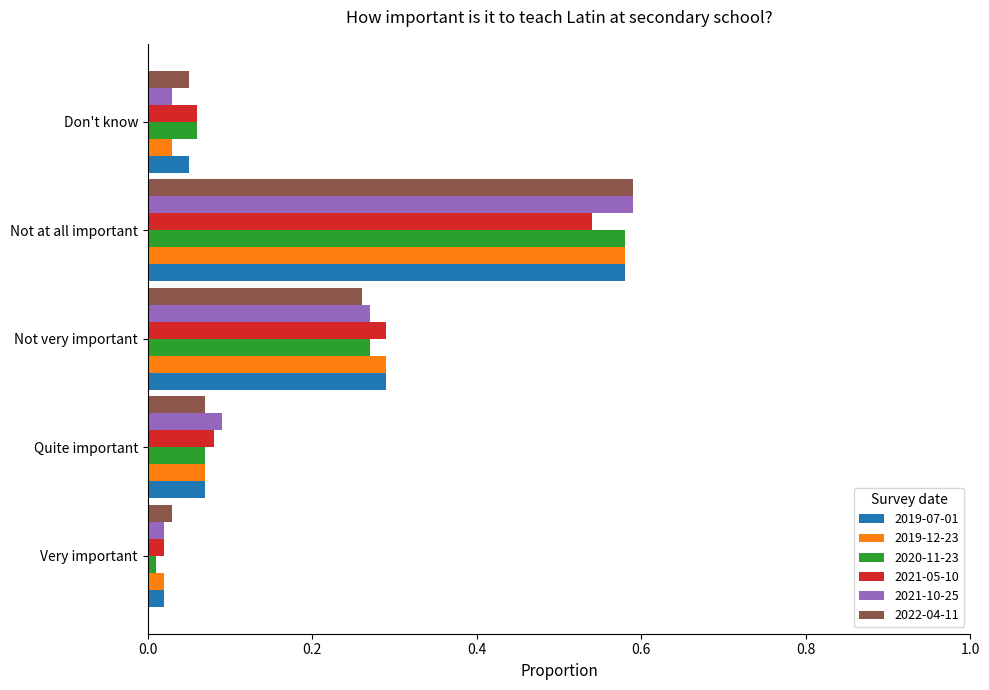

What is the sum of the 2019-12-23 values at Quite important and Not very important?

0.4